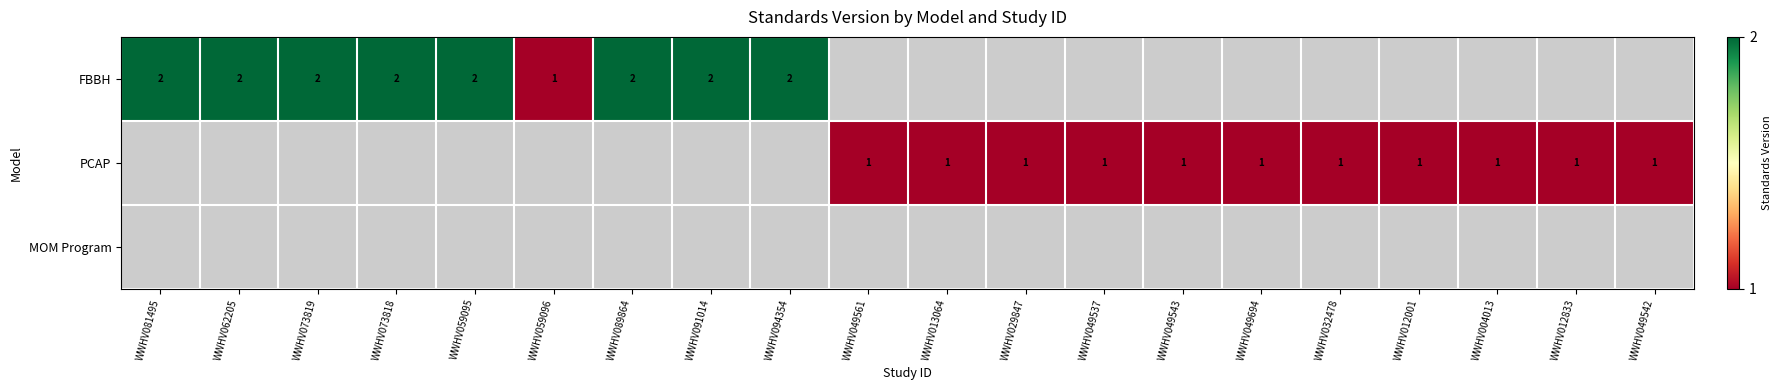

True or false: PCAP has a value of 0.3 at WWHV012833.

False